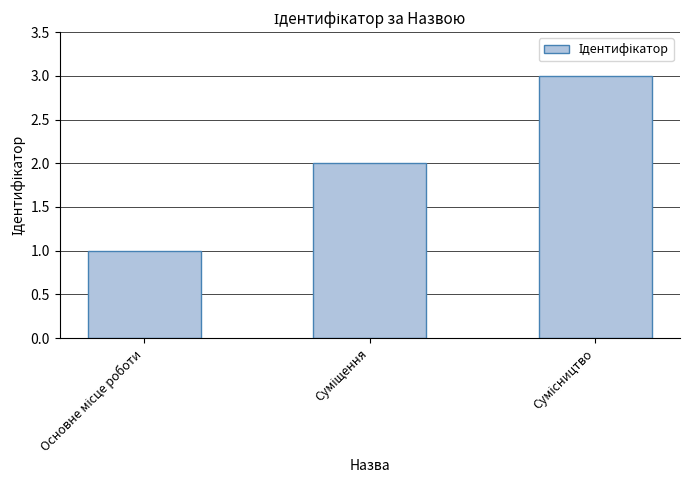

What is the maximum value shown in the chart?

3